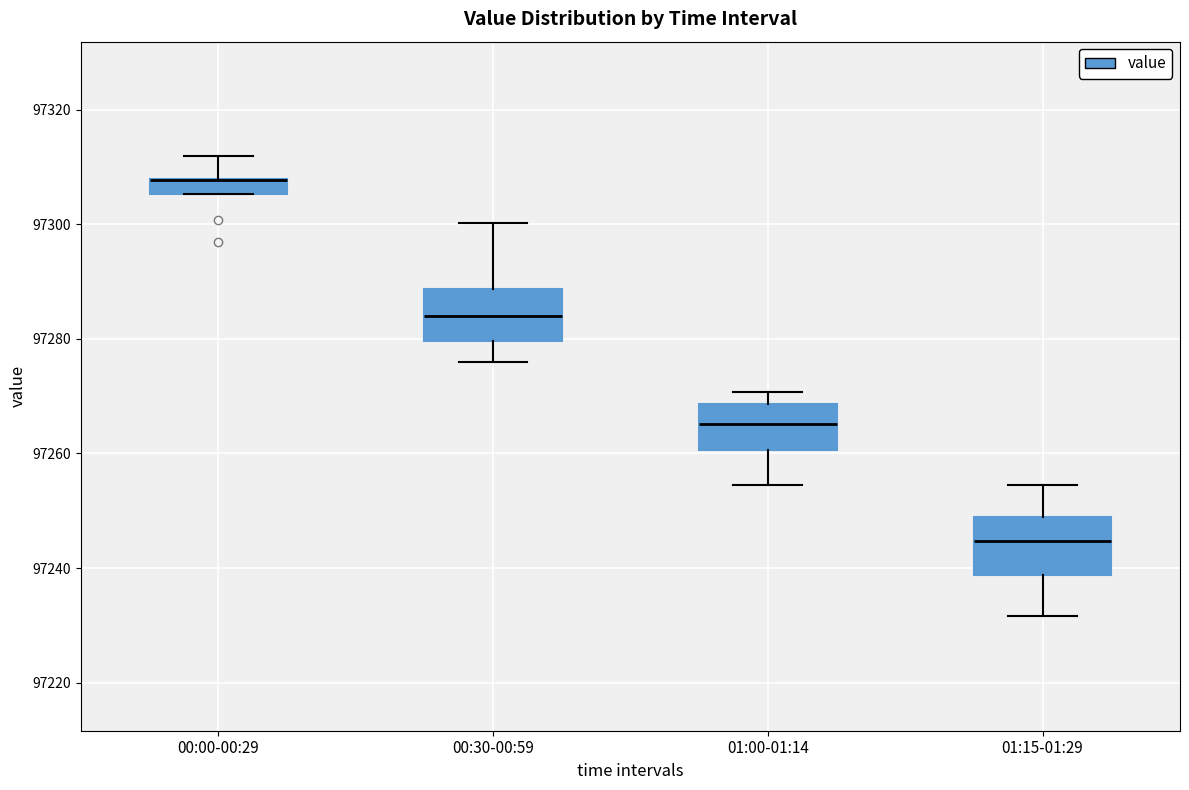

Where is the lower edge of the box for 00:00-00:29 on the y-axis? The values are not printed on the chart, so give them approximately, as read against the axis.

97306